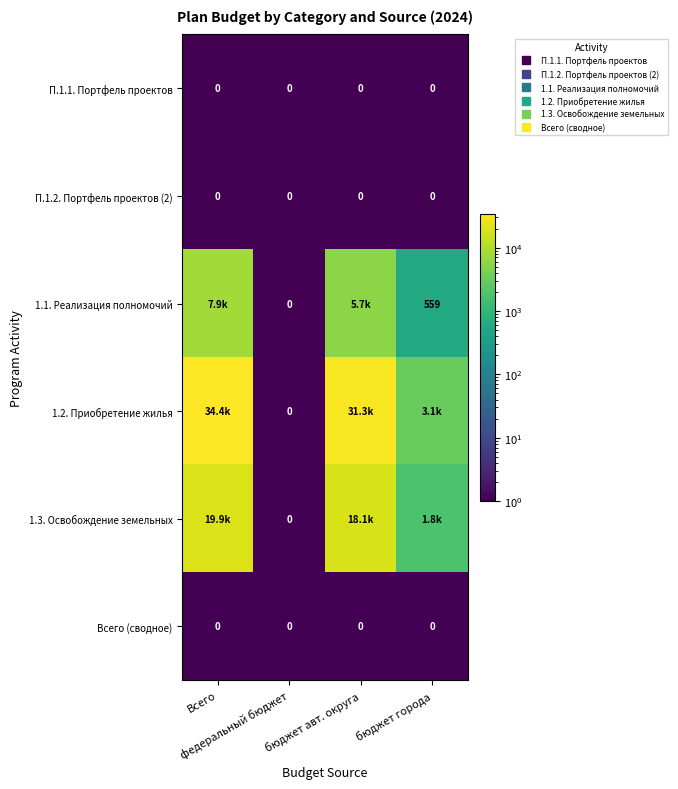

Which series has the largest range (max minus min)?

1.2. Приобретение жилья